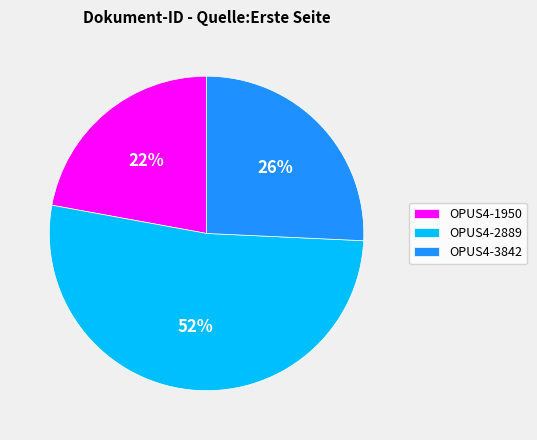

Do OPUS4-3842 and OPUS4-1950 together represent more than half of the pie?

No